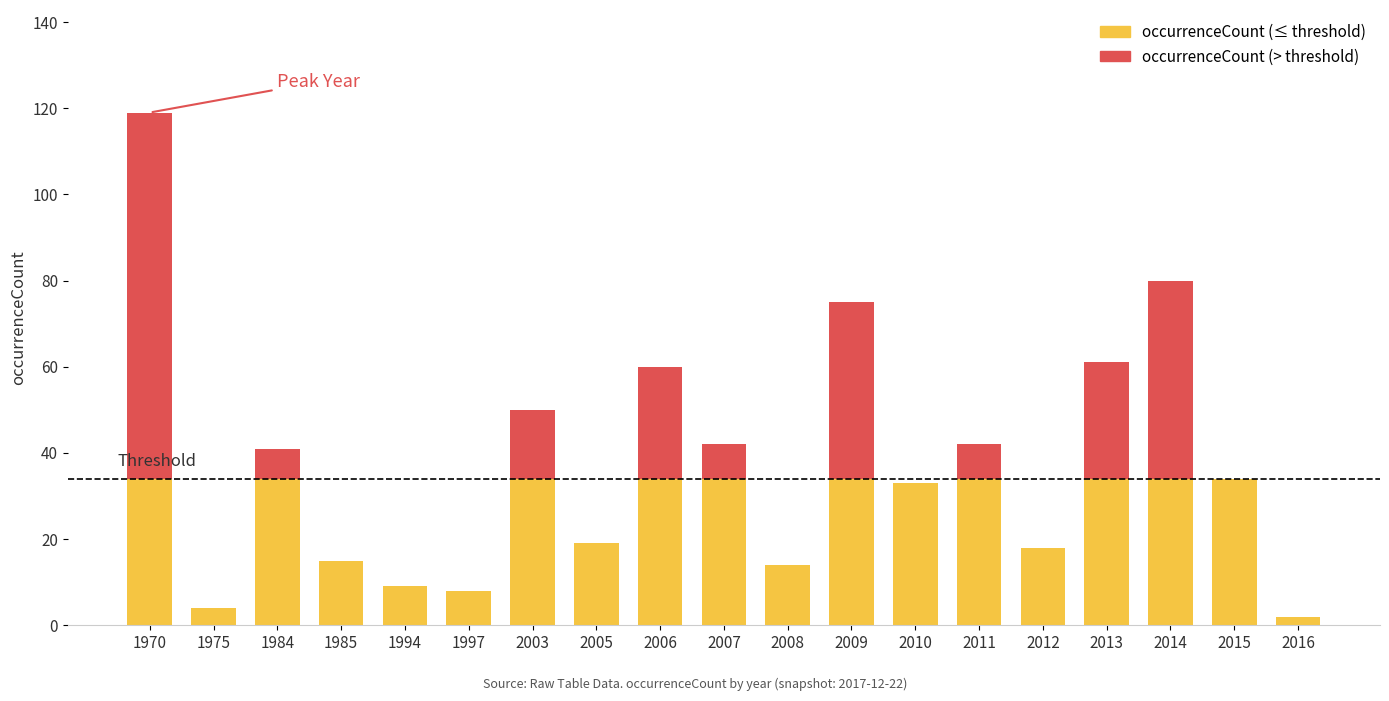

What is the sum of all values?

726